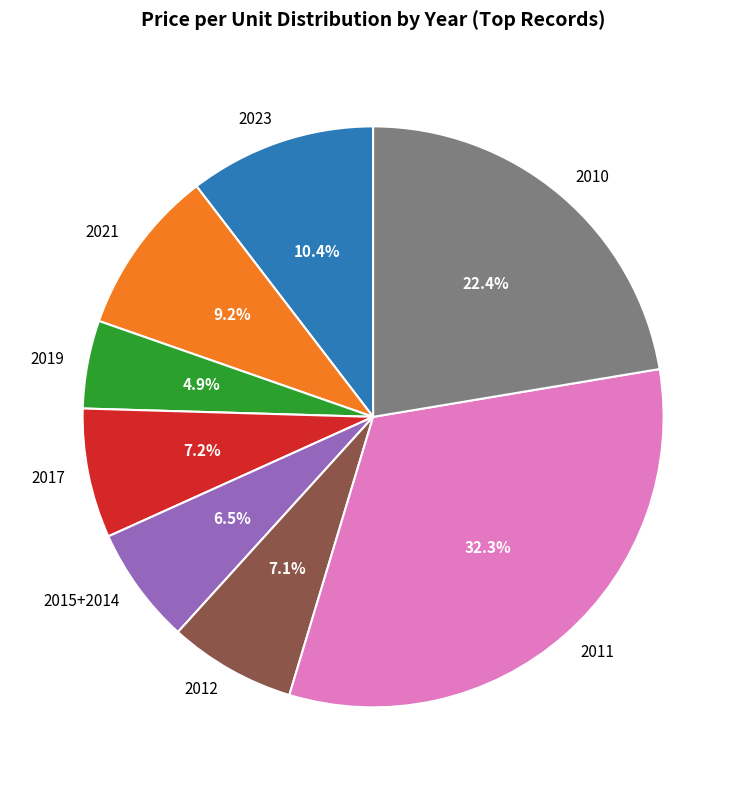

To the nearest percent, what is the average slice percentage?

12%